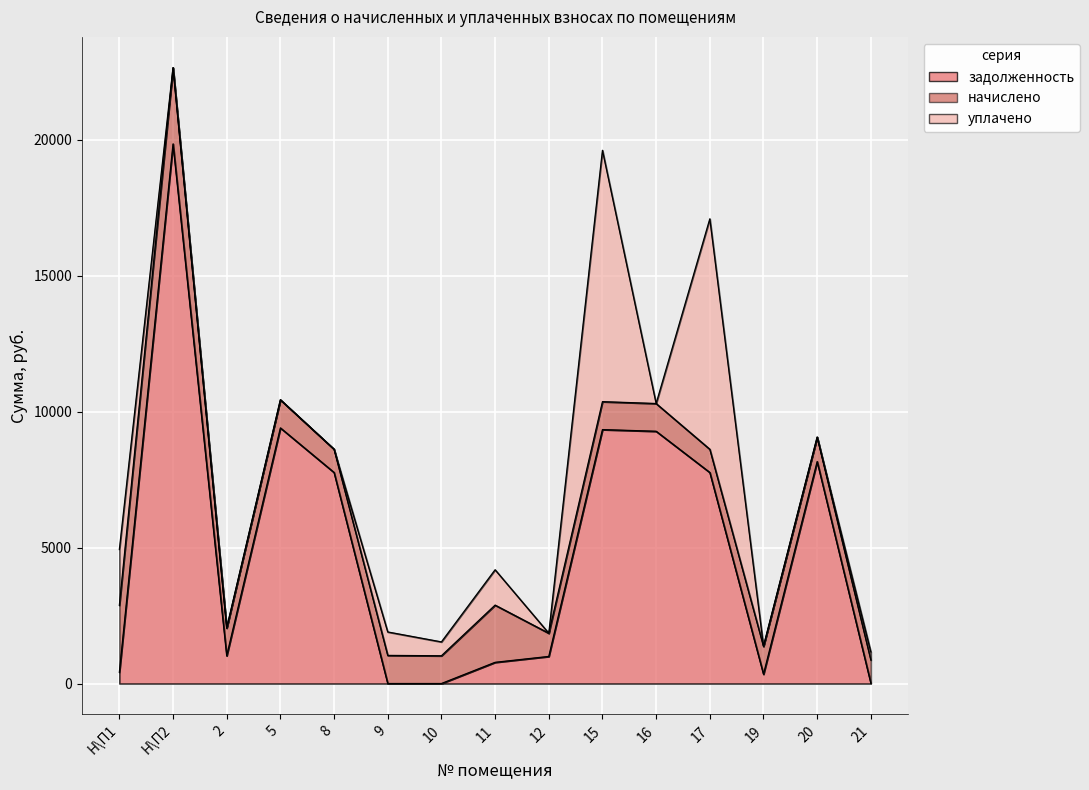

What is the difference between the начислено values at Н\П2 and 8?

1949.3